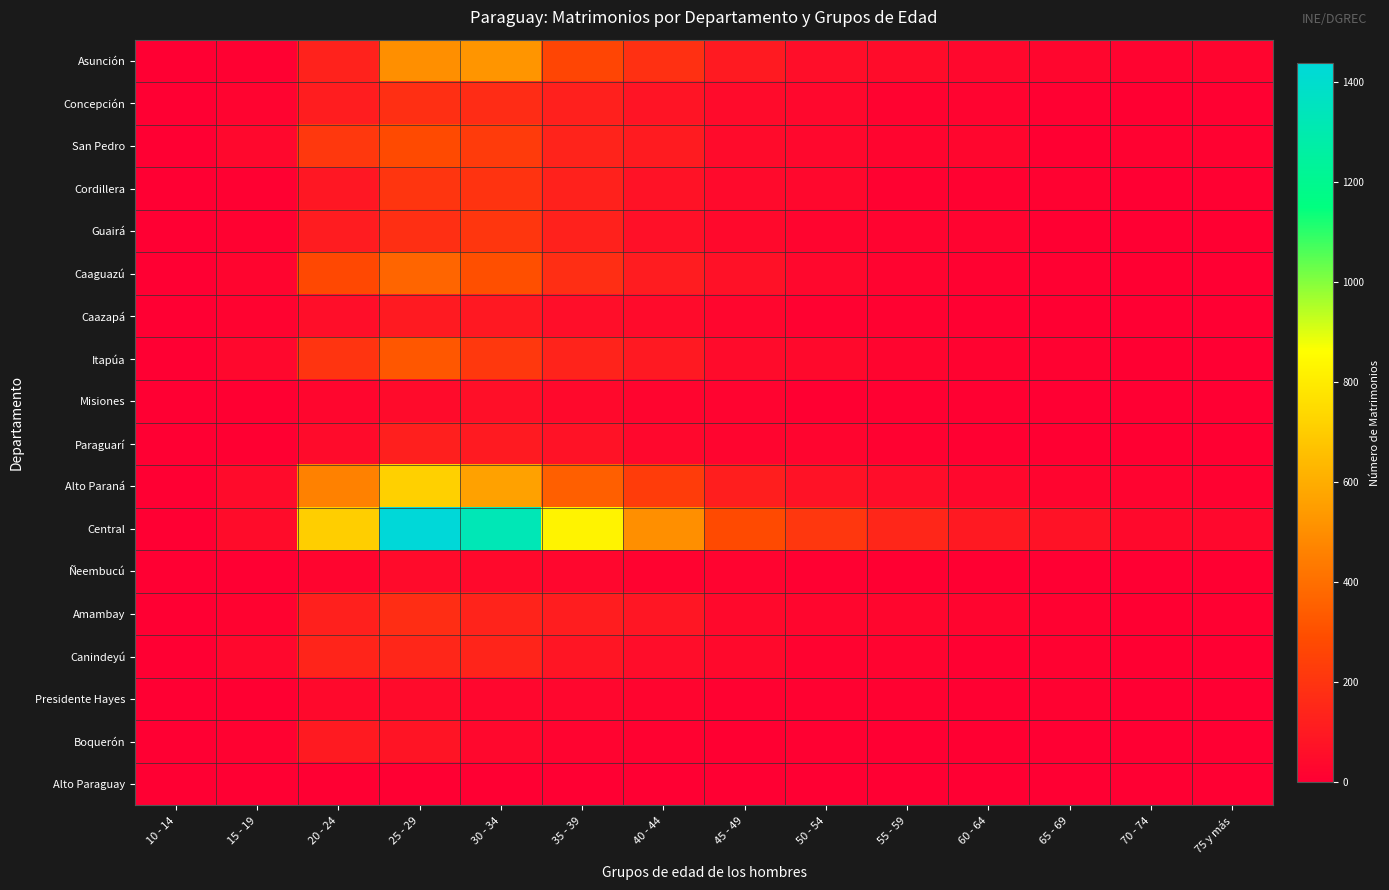

How many categories are shown in the chart?

14